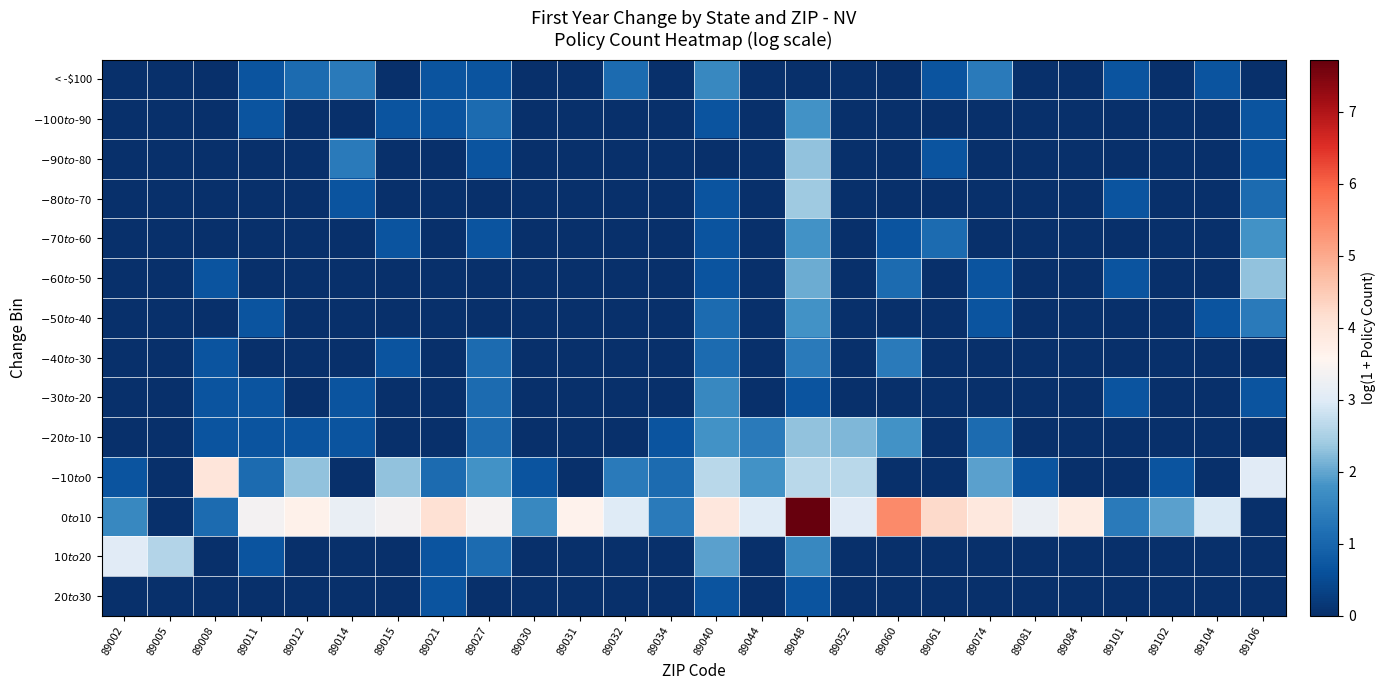

Which series has the largest total across all categories?

$0 to $10